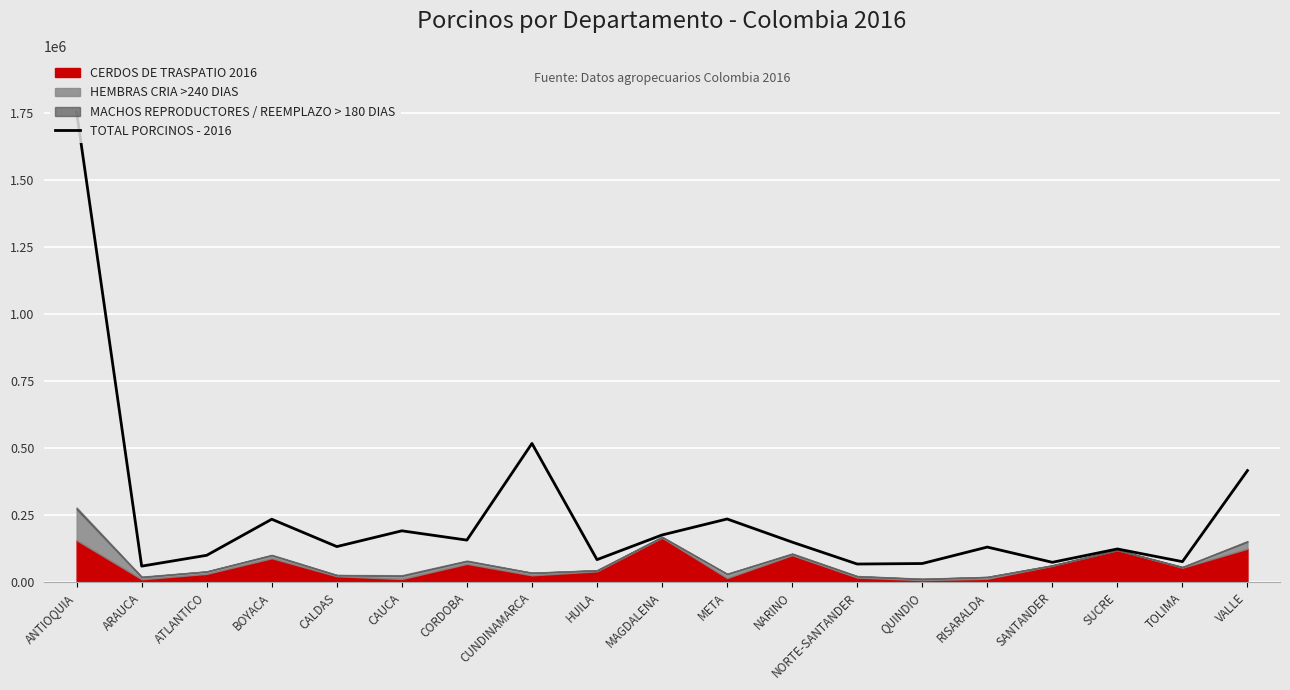

Which label corresponds to the largest value in the chart?

ANTIOQUIA